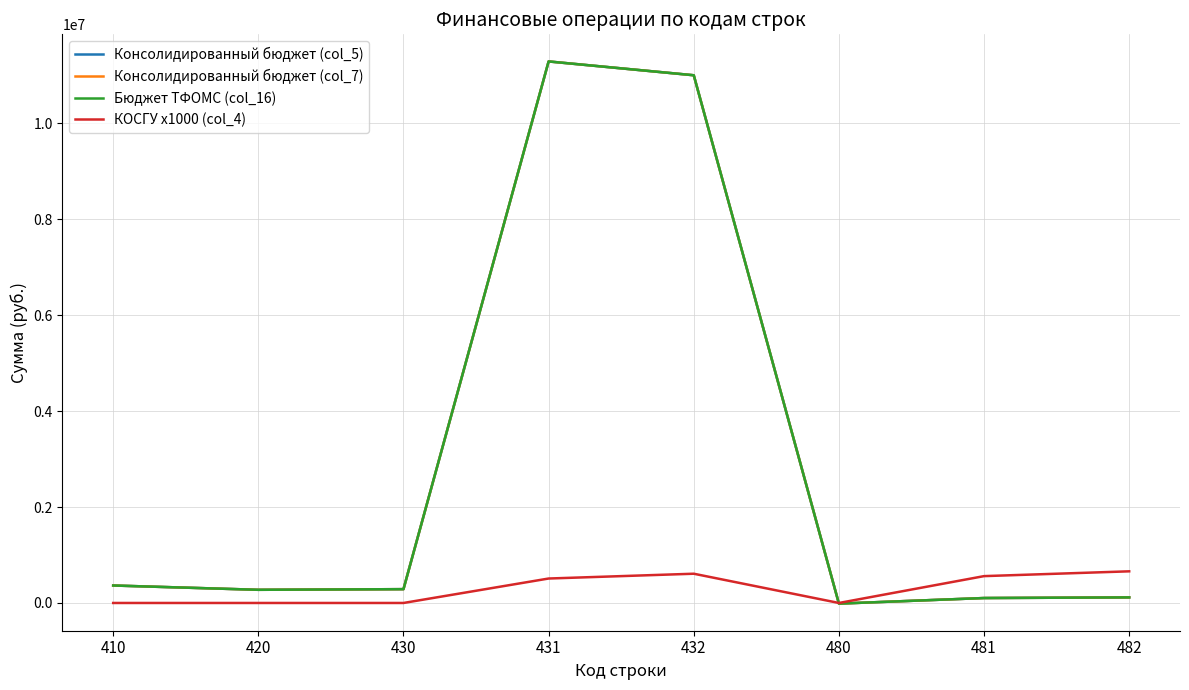

What is the difference between the maximum and minimum values in the Бюджет ТФОМС (col_16) series?

11306496.9